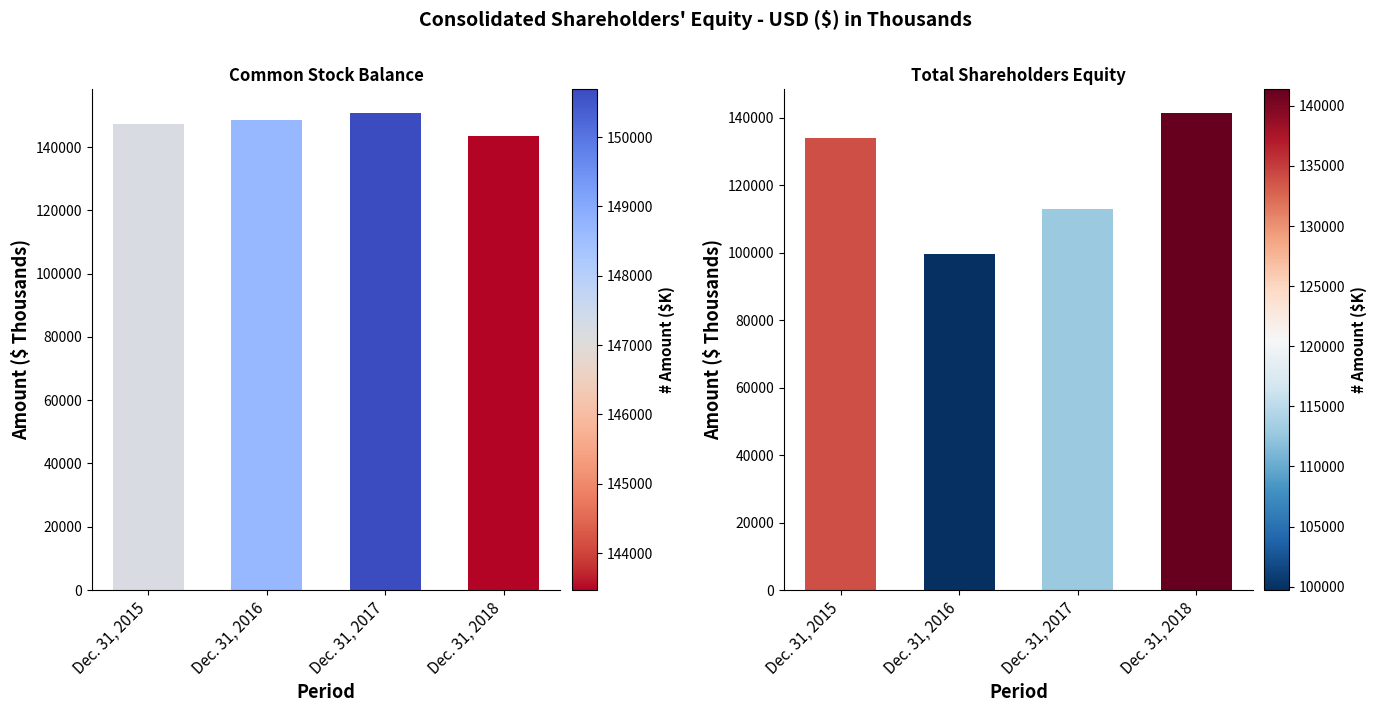

Rank the categories by Common stock value from highest to lowest.

Dec. 31, 2017, Dec. 31, 2016, Dec. 31, 2015, Dec. 31, 2018